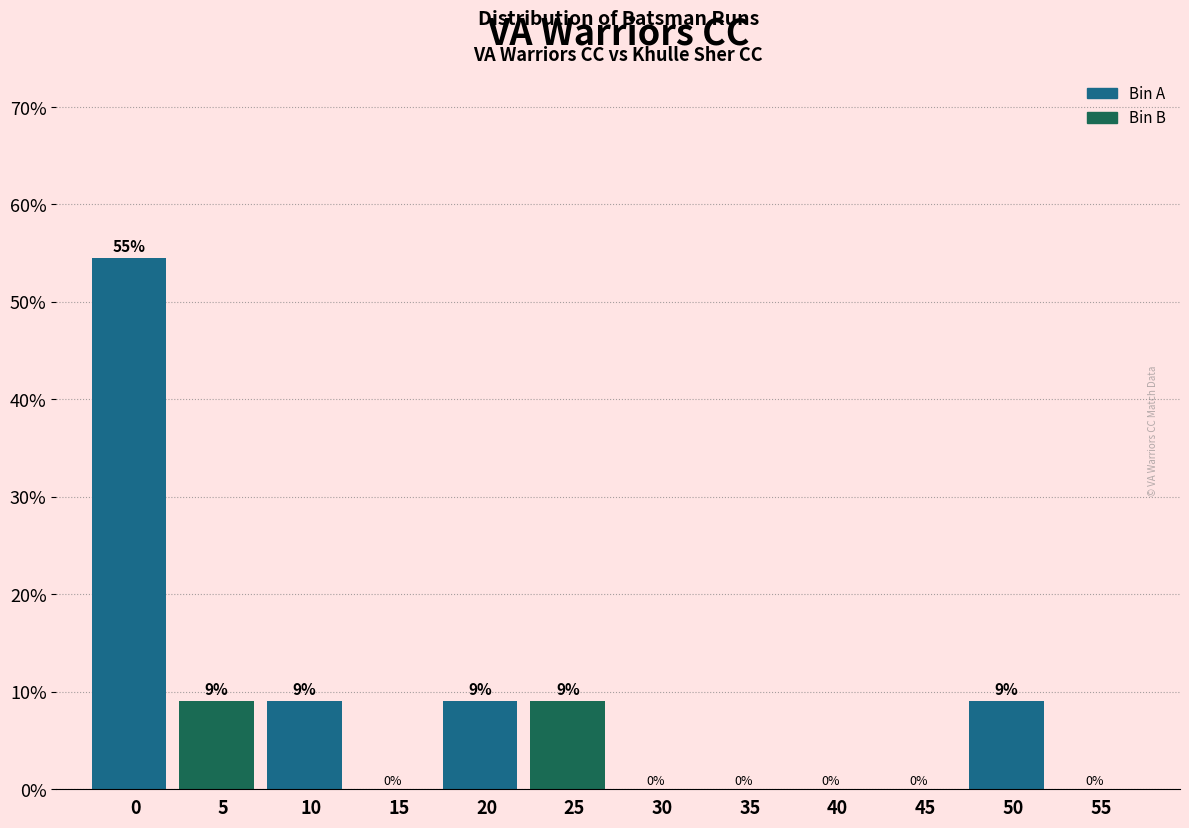

True or false: the data shows -21.4 at 35.

False